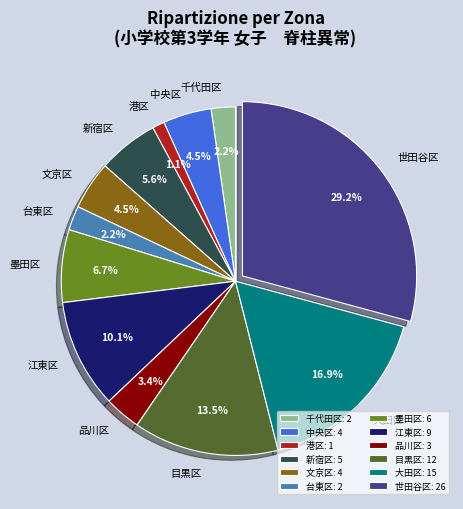

To the nearest percent, what percentage of the pie is 台東区?

2%